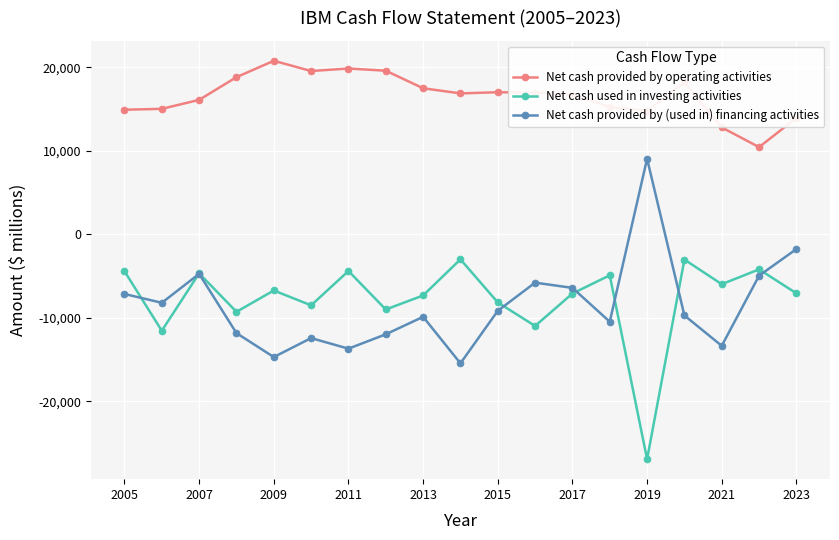

Which series has the largest total across all categories?

Net cash provided by operating activities